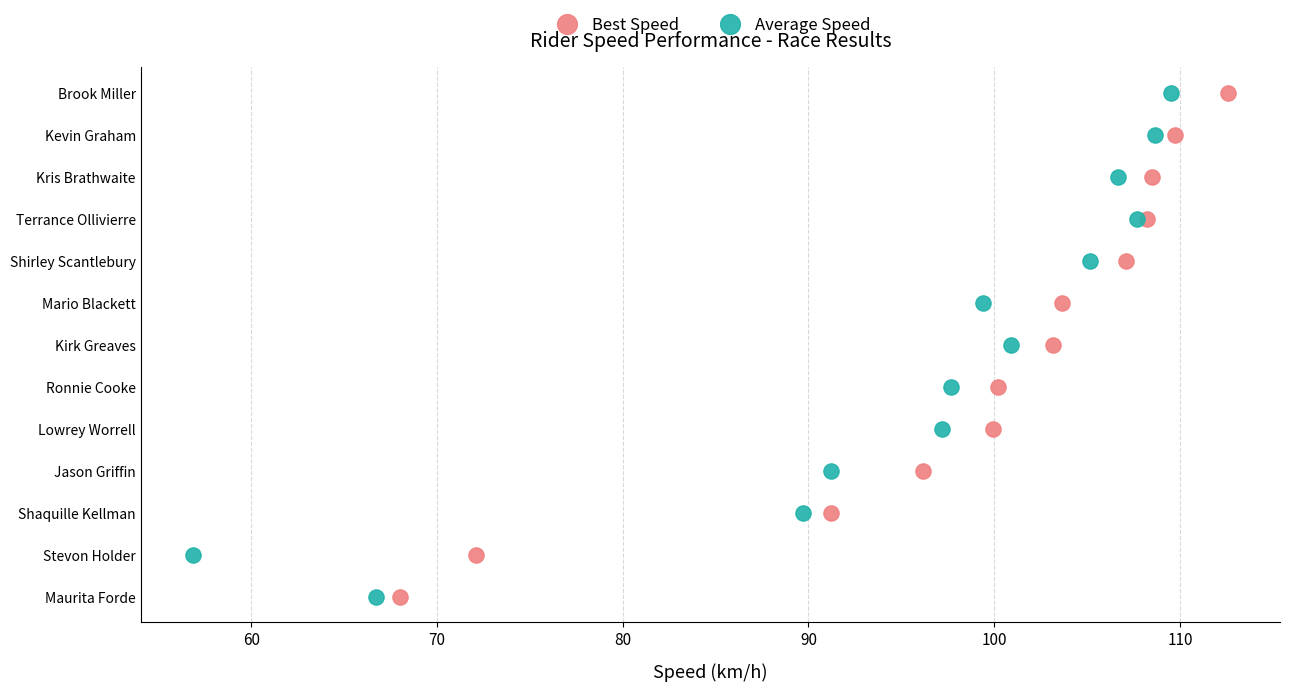

What are all the series names shown in the legend?

Best Speed, Average Speed